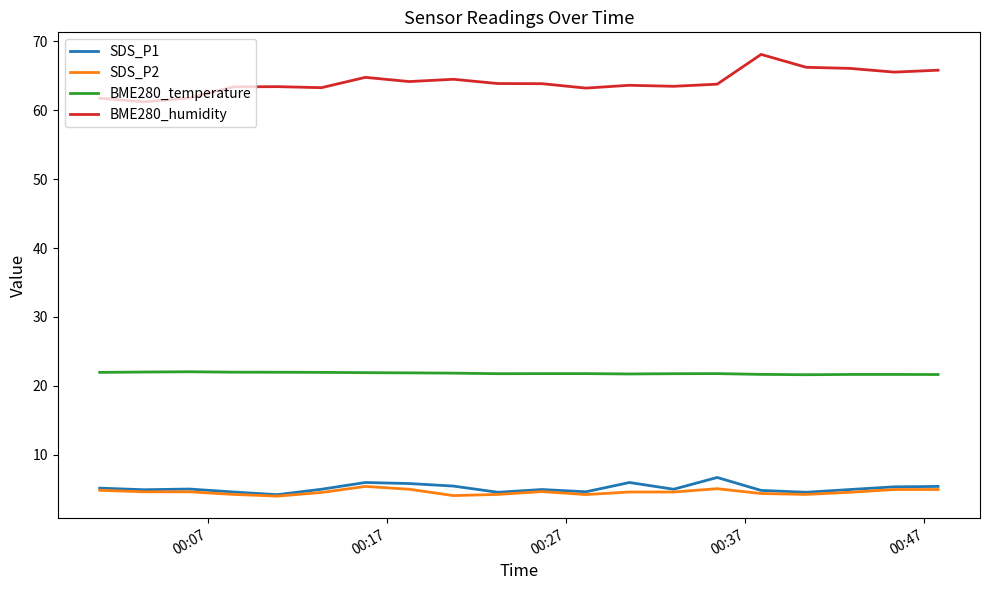

True or false: SDS_P2 and BME280_temperature cross at least once.

False